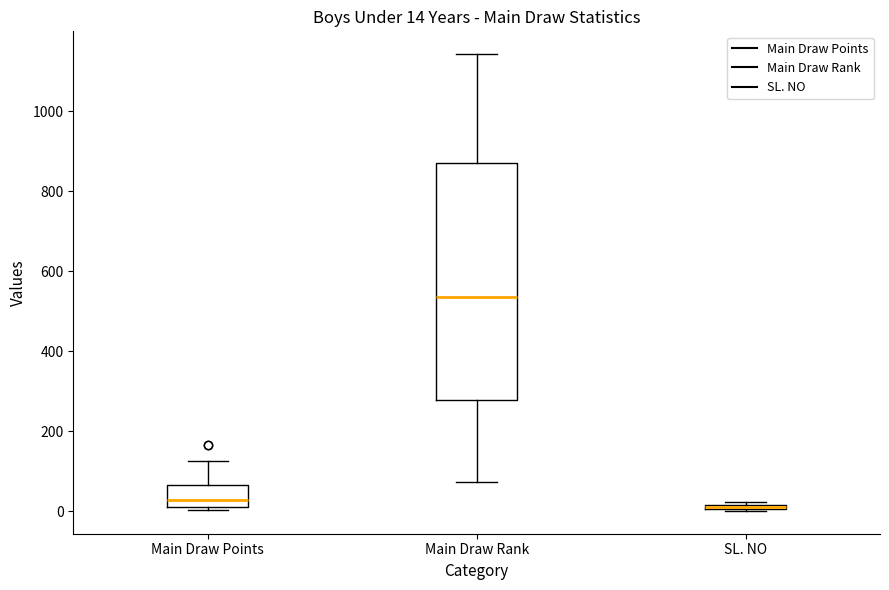

Which box is the tallest, from its lower edge to its upper edge?

Main Draw Rank